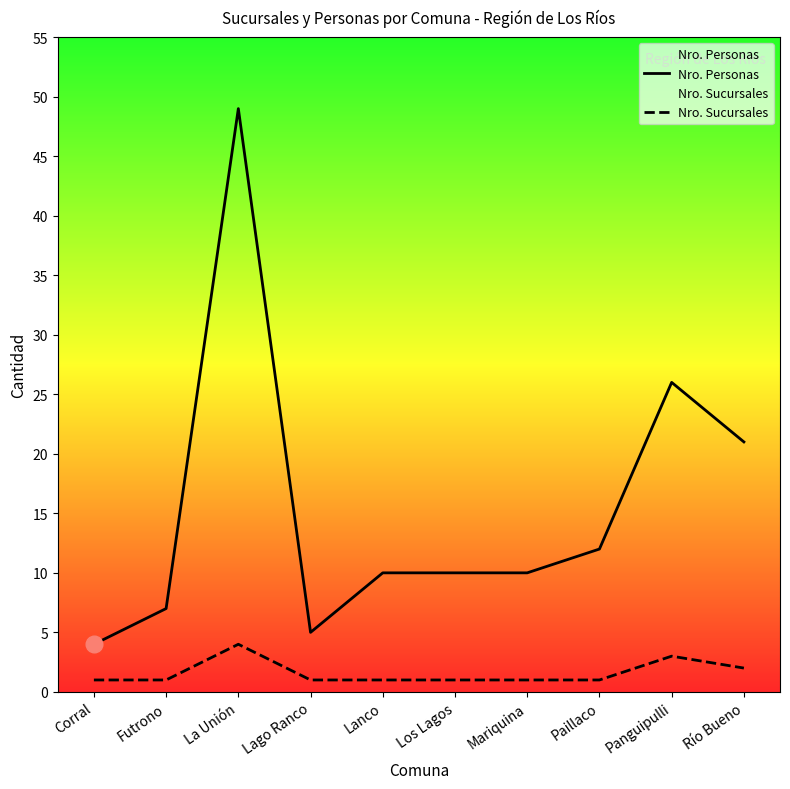

At Futrono, list the series in order from largest to smallest.

Nro. Personas, Nro. Sucursales